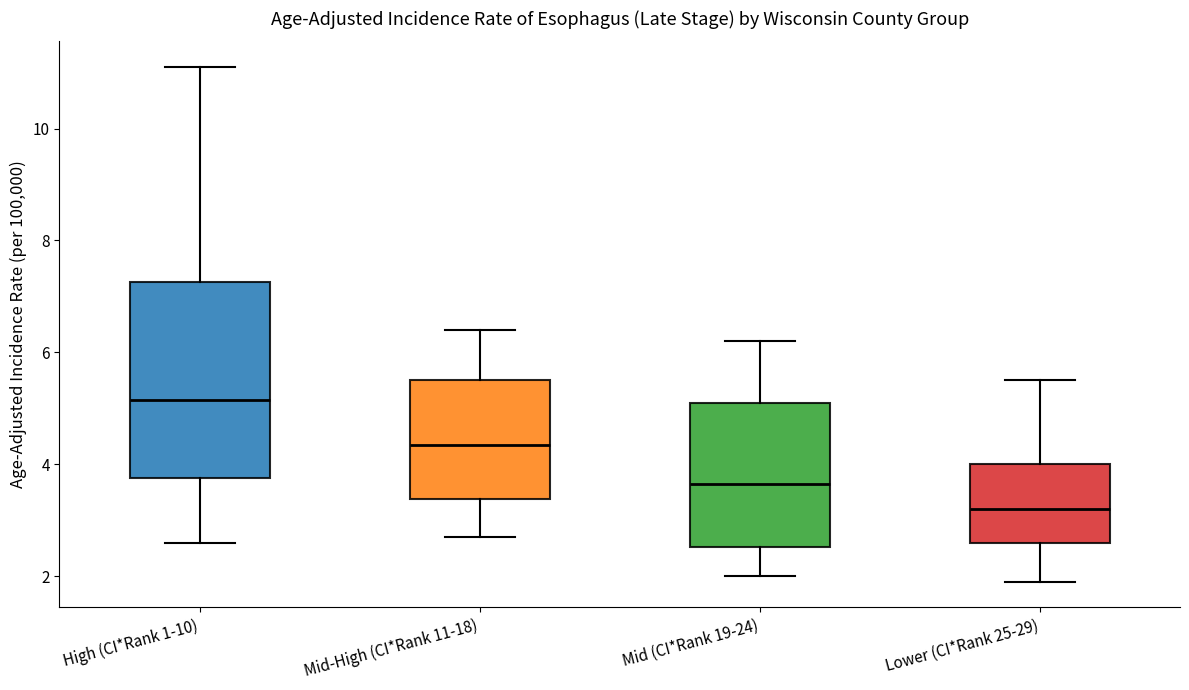

Comparing the boxes themselves (not the whiskers), which one is the tallest?

High (CI*Rank 1-10)